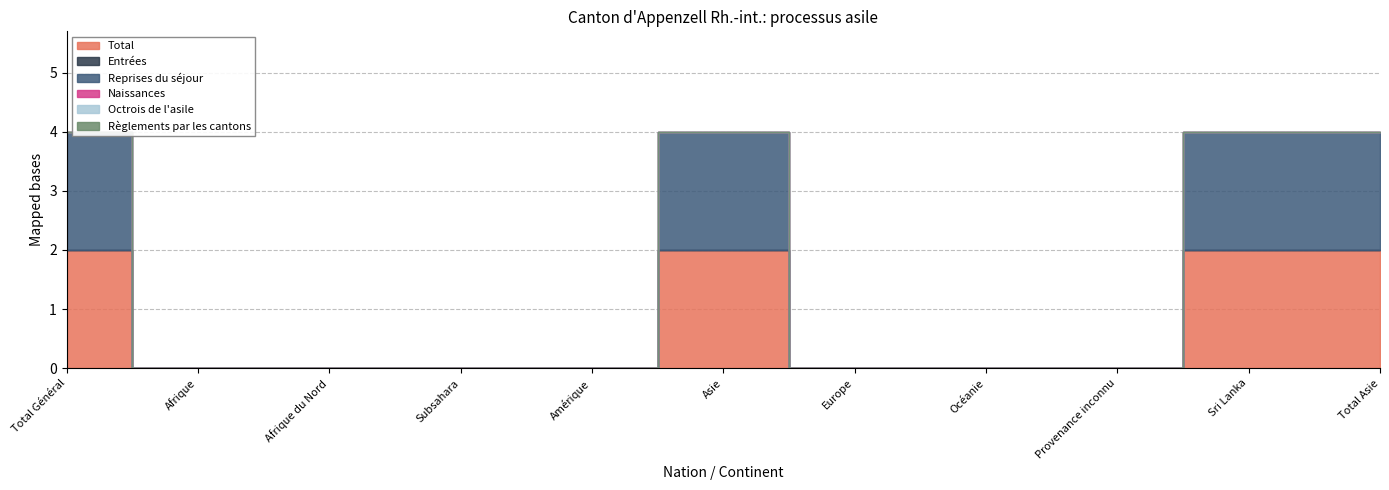

The Octrois de l'asile series shows 0 at Afrique. True or false?

True